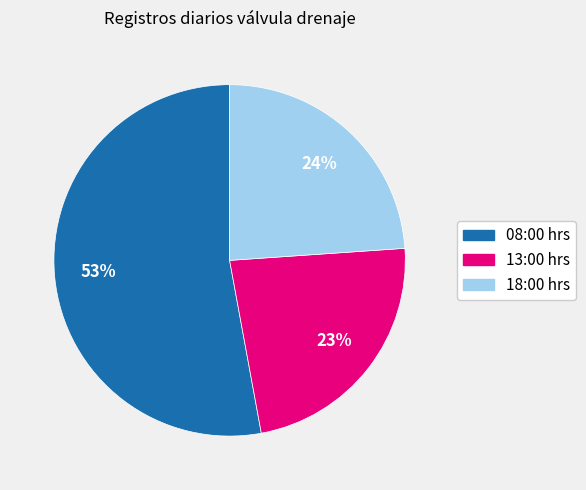

How many segments does this pie chart have?

3